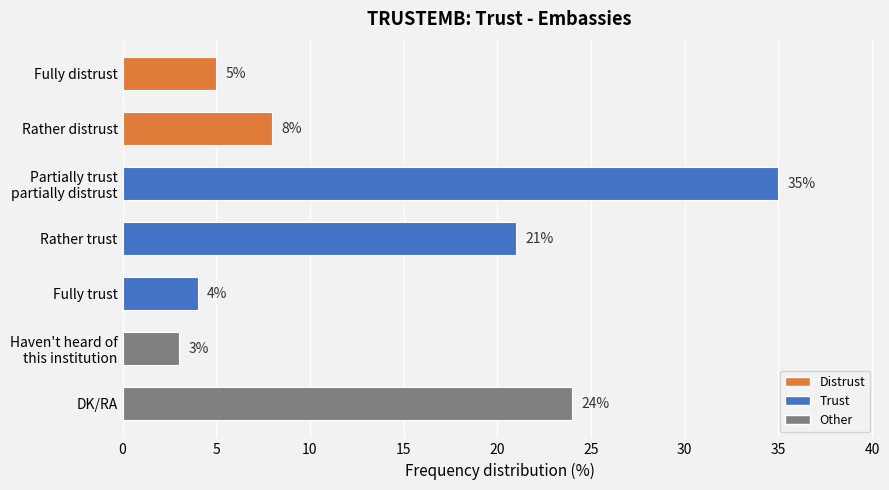

Which category has the lowest value across all series?

Haven't heard of
this institution